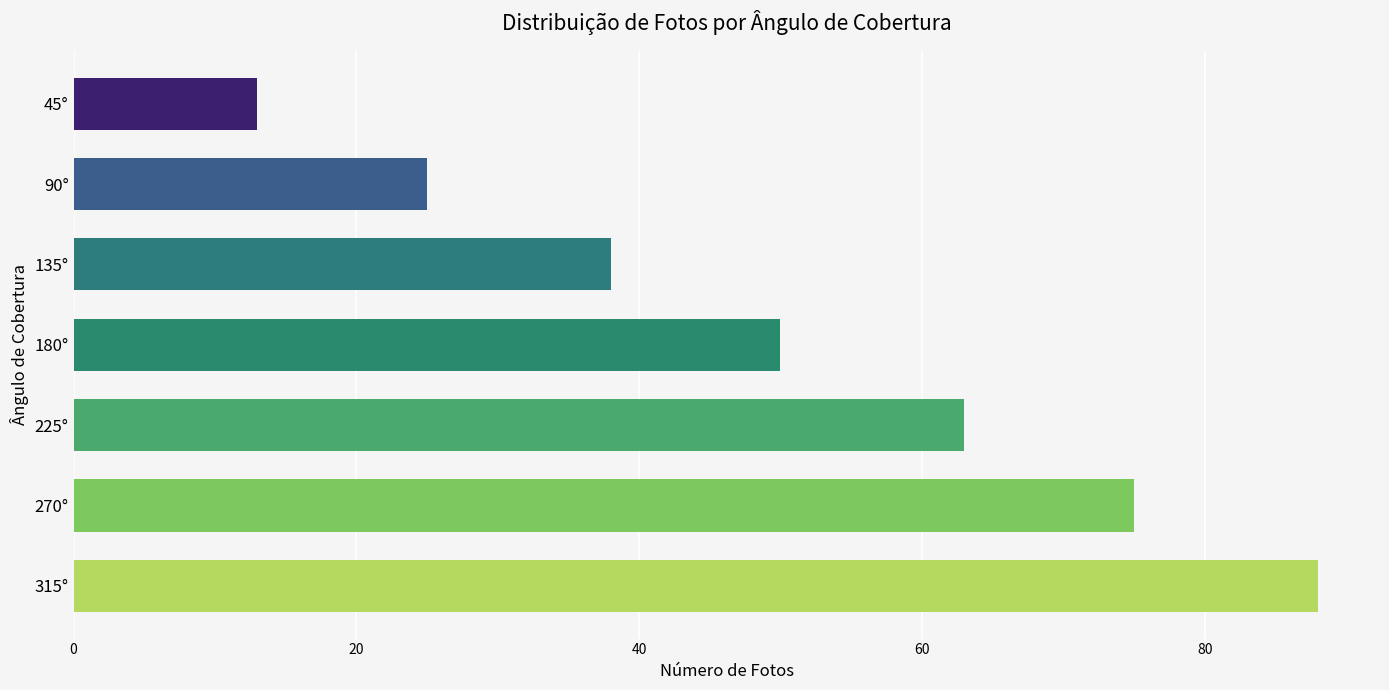

How many bars are there in total?

7